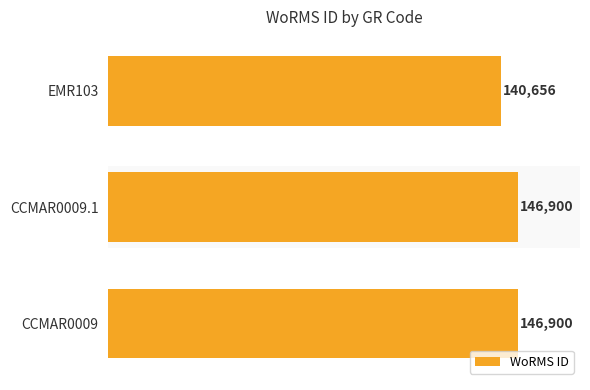

Count the values in the range 140656 to 146900.

3